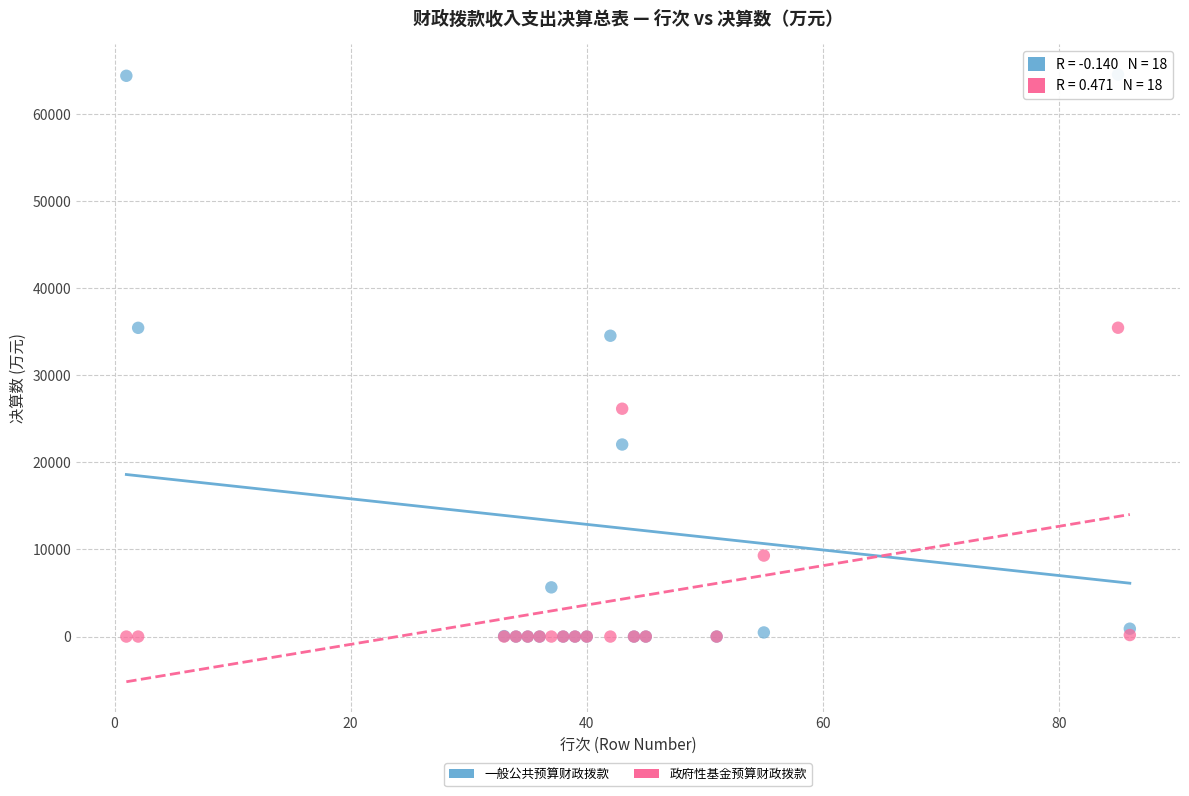

Which series reaches the maximum Y coordinate?

一般公共预算财政拨款